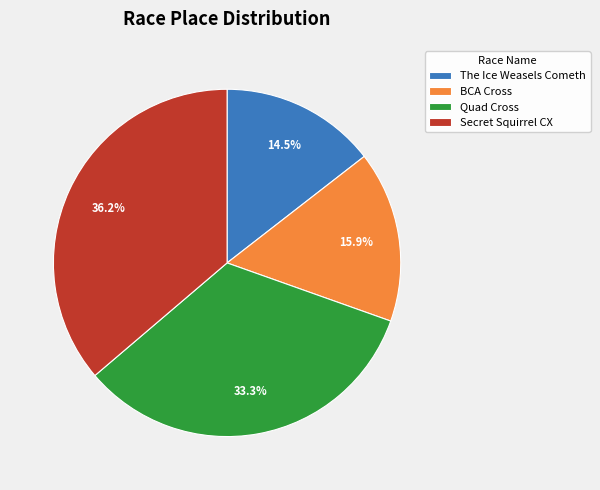

How many segments does this pie chart have?

4